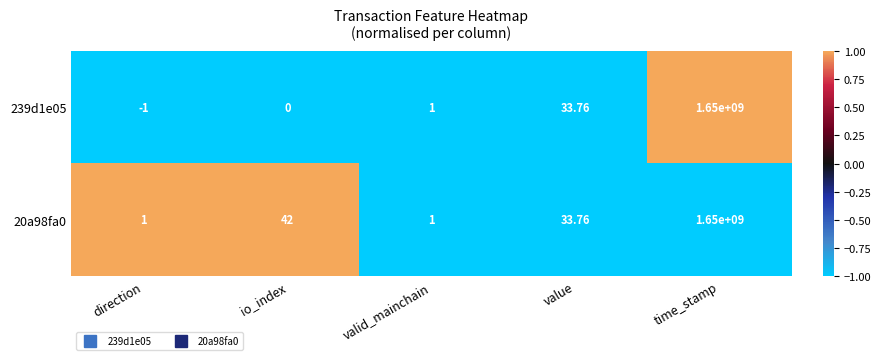

At which label does 20a98fa0 first exceed 33?

io_index